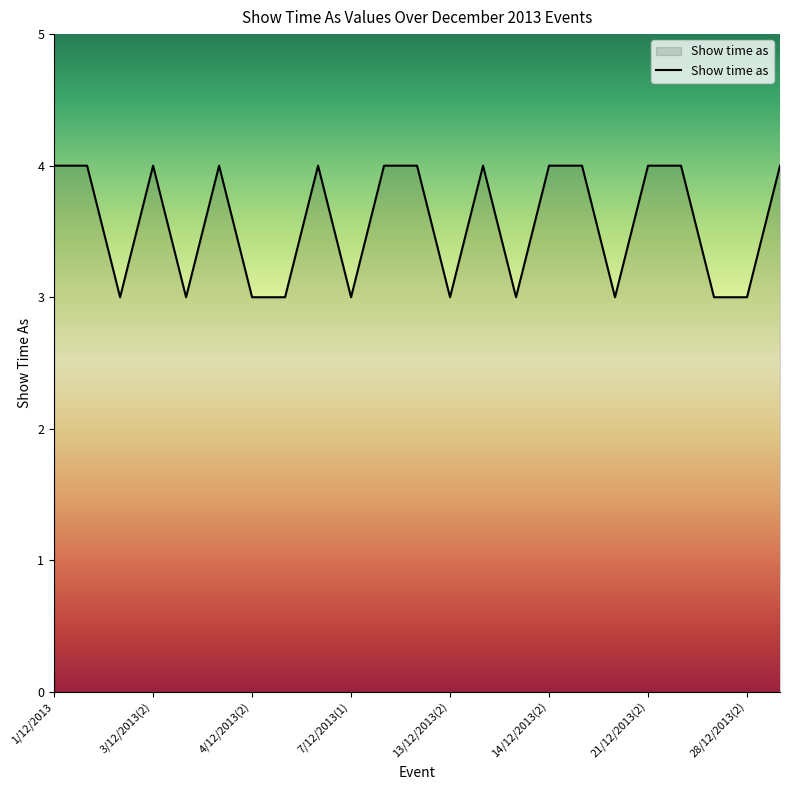

What is the sum of all values?

82